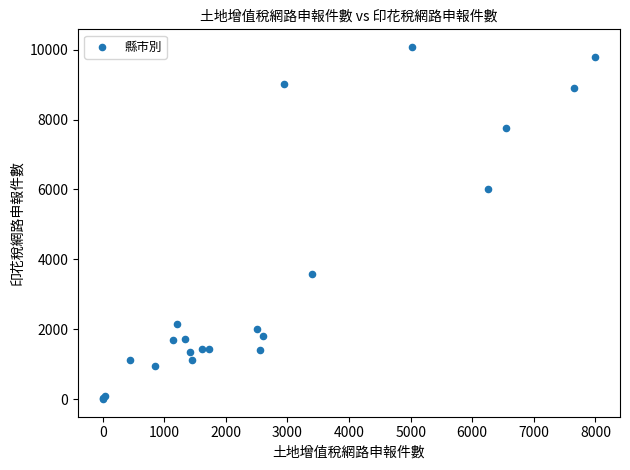

What Y value in the scatter plot is closest to 5038?

6012